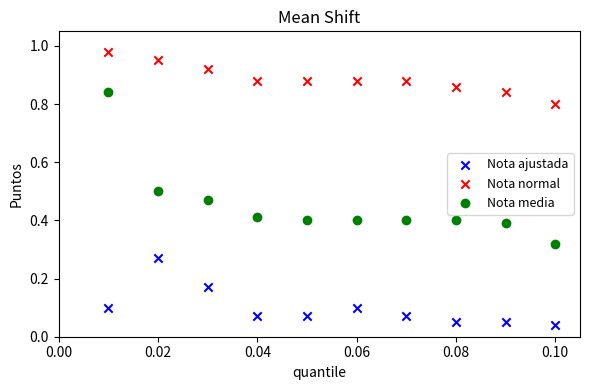

Which series reaches the minimum Y coordinate?

Nota ajustada